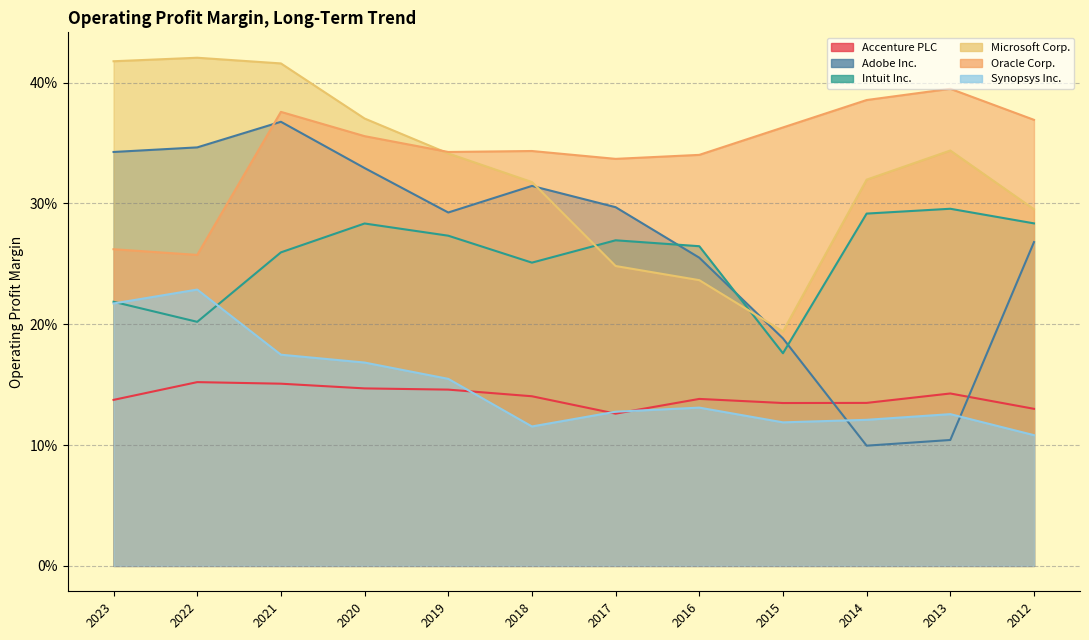

Reading left to right, extract all data points from this chart.

Accenture PLC: 0.1	0.2	0.2	0.1	0.1	0.1	0.1	0.1	0.1	0.1	0.1	0.1
Adobe Inc.: 0.3	0.3	0.4	0.3	0.3	0.3	0.3	0.3	0.2	0.1	0.1	0.3
Intuit Inc.: 0.2	0.2	0.3	0.3	0.3	0.3	0.3	0.3	0.2	0.3	0.3	0.3
Microsoft Corp.: 0.4	0.4	0.4	0.4	0.3	0.3	0.2	0.2	0.2	0.3	0.3	0.3
Oracle Corp.: 0.3	0.3	0.4	0.4	0.3	0.3	0.3	0.3	0.4	0.4	0.4	0.4
Synopsys Inc.: 0.2	0.2	0.2	0.2	0.2	0.1	0.1	0.1	0.1	0.1	0.1	0.1